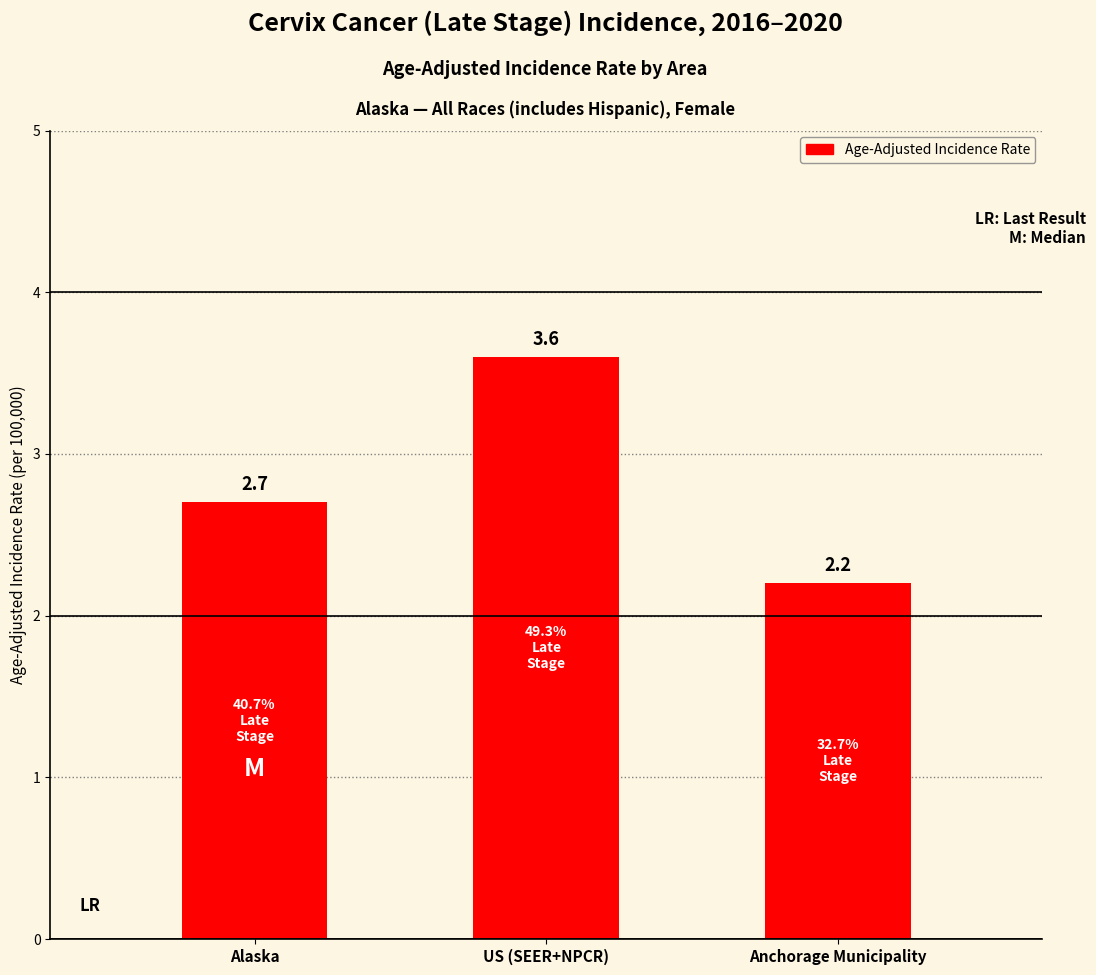

What is the maximum value shown in the chart?

3.6